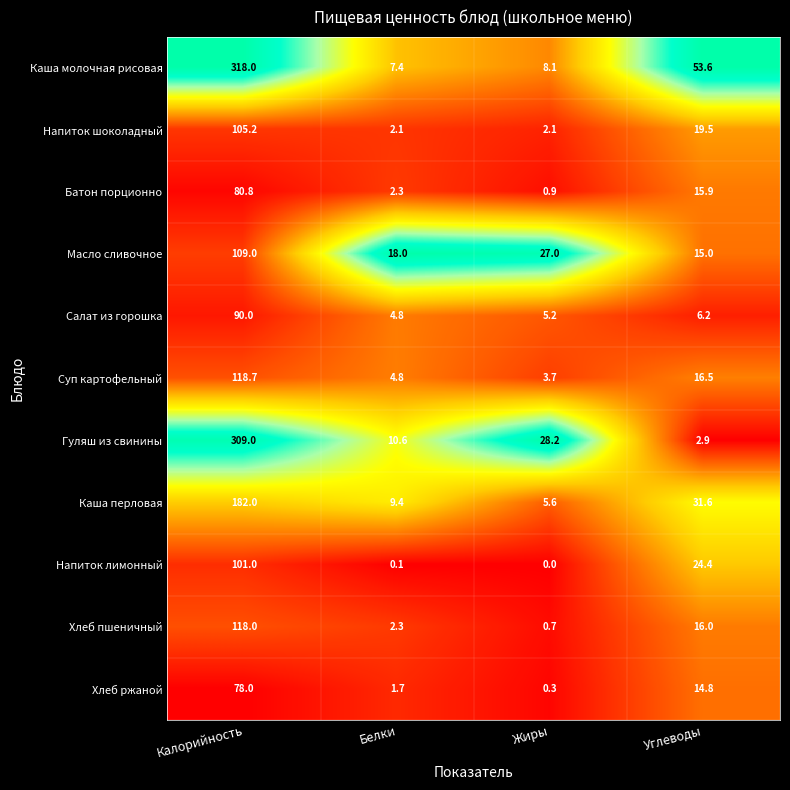

At Калорийность, list the series in order from smallest to largest.

Хлеб ржаной, Батон порционно, Салат из горошка, Напиток лимонный, Напиток шоколадный, Масло сливочное, Хлеб пшеничный, Суп картофельный, Каша перловая, Гуляш из свинины, Каша молочная рисовая